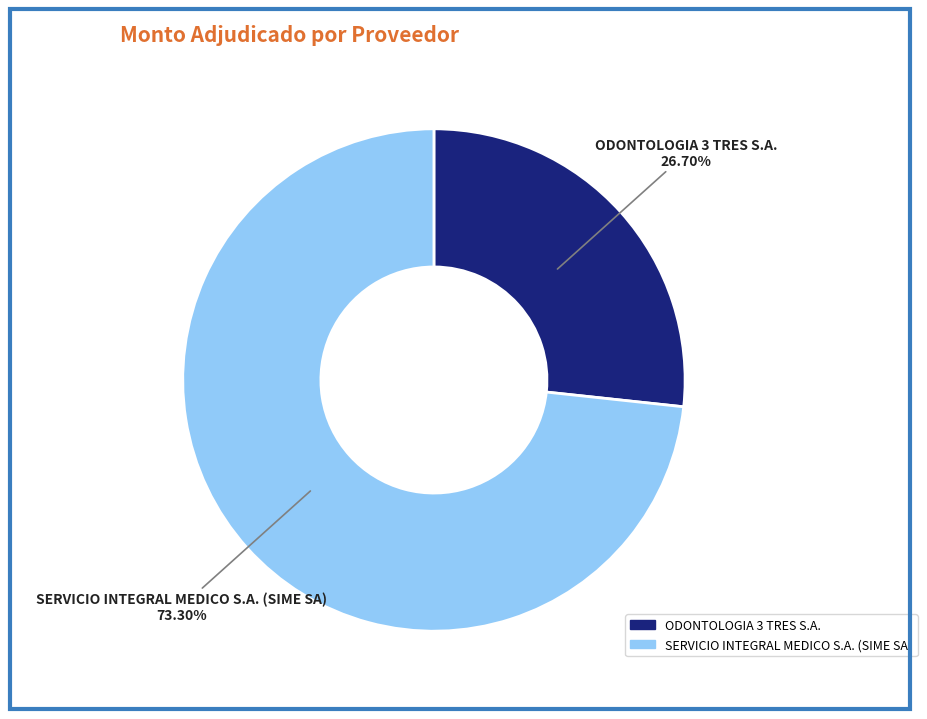

Does SERVICIO INTEGRAL MEDICO S.A. (SIME SA) account for over 50% of the chart?

Yes